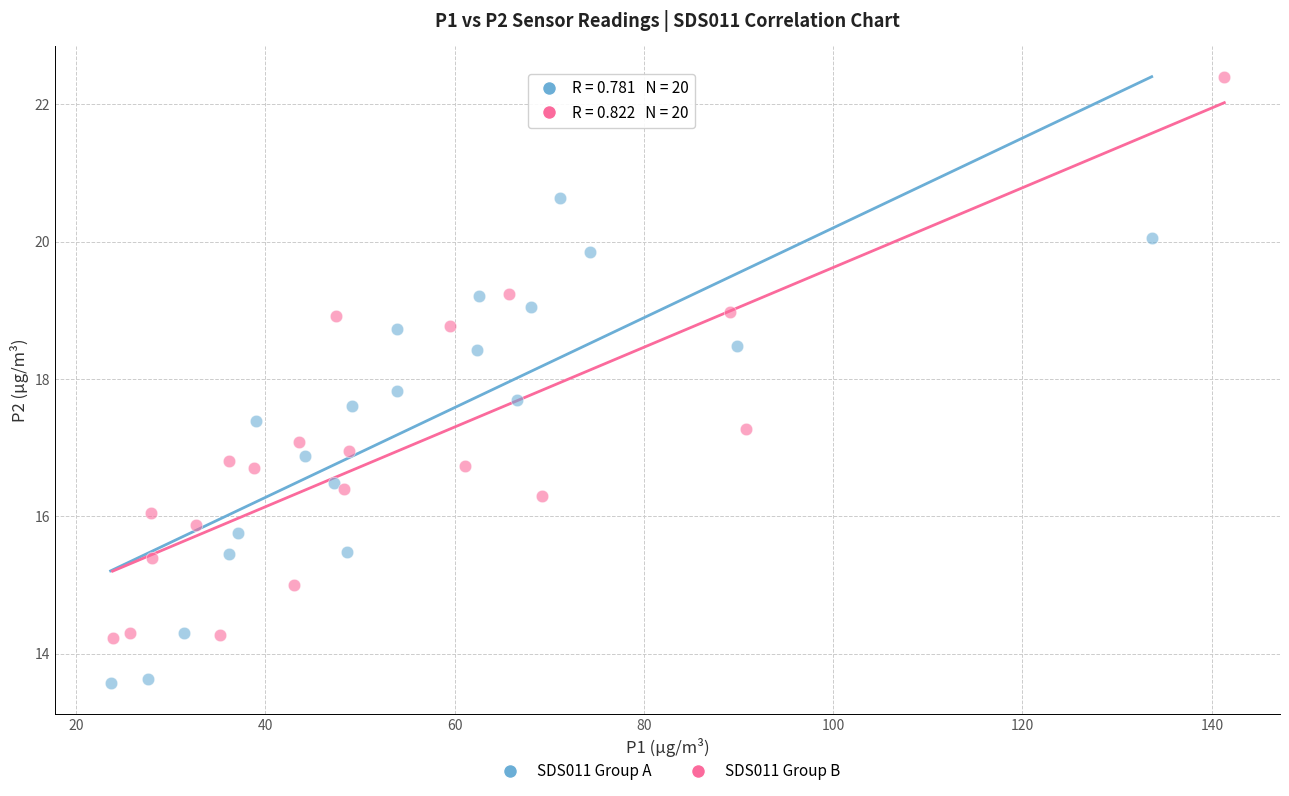

Which series contains the lowest Y value?

SDS011 Group A